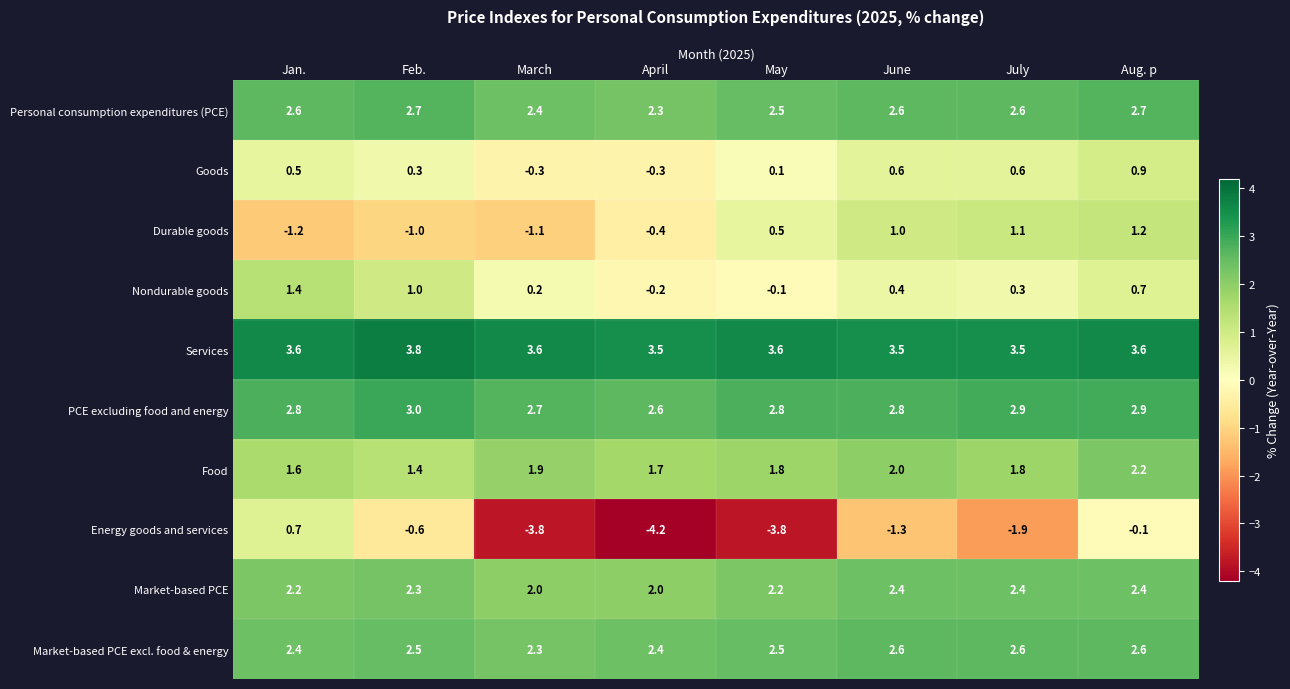

How many values in Durable goods are below zero?

4